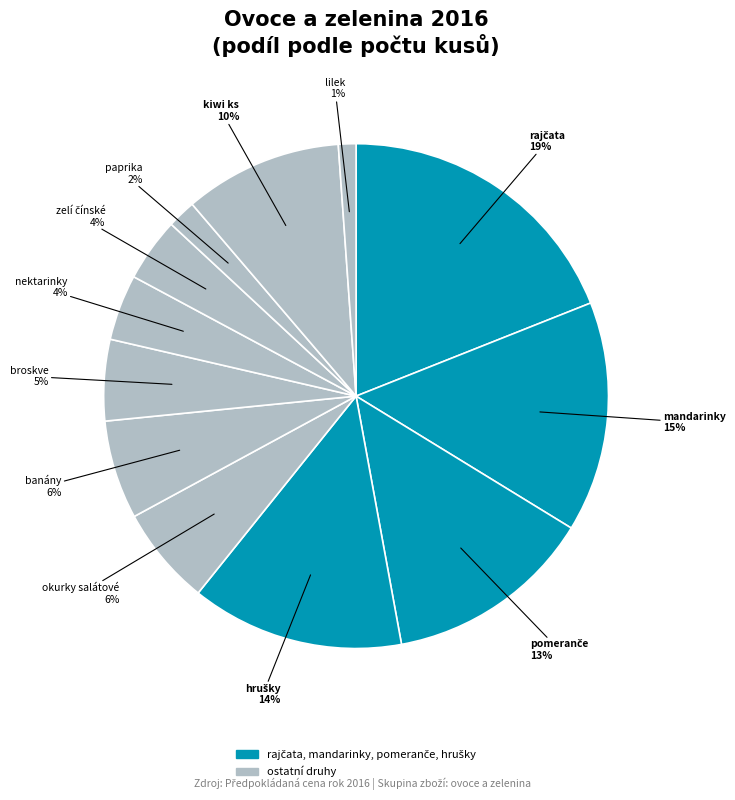

To the nearest percent, what is the difference between the largest and smallest slice percentages?

18%